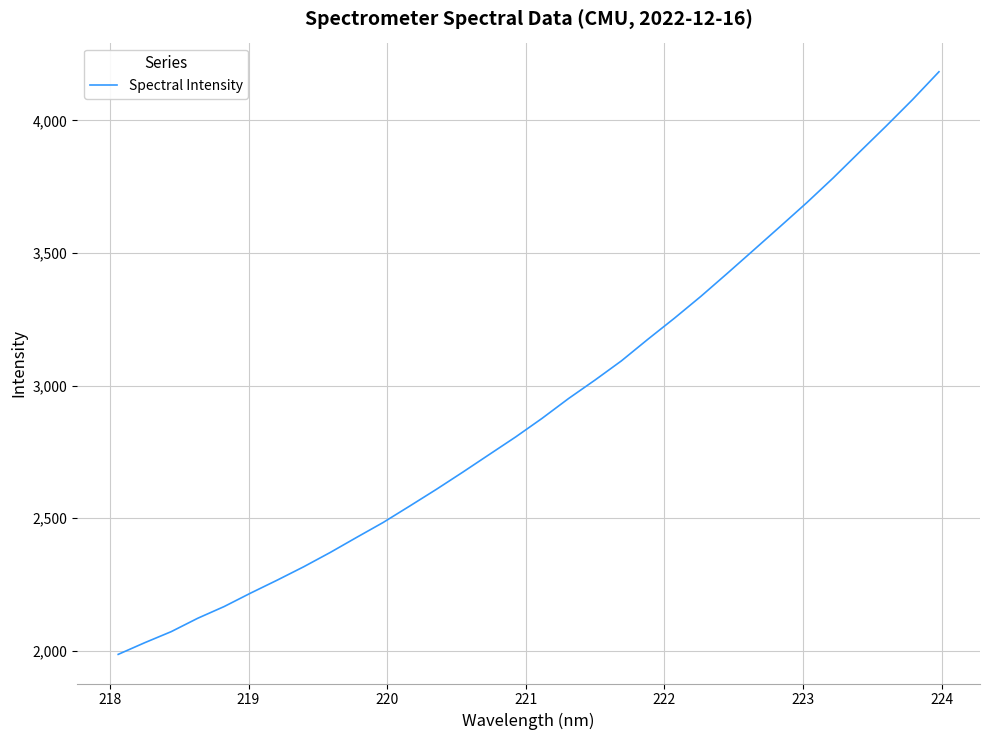

What is the minimum value shown in the chart?

1986.3